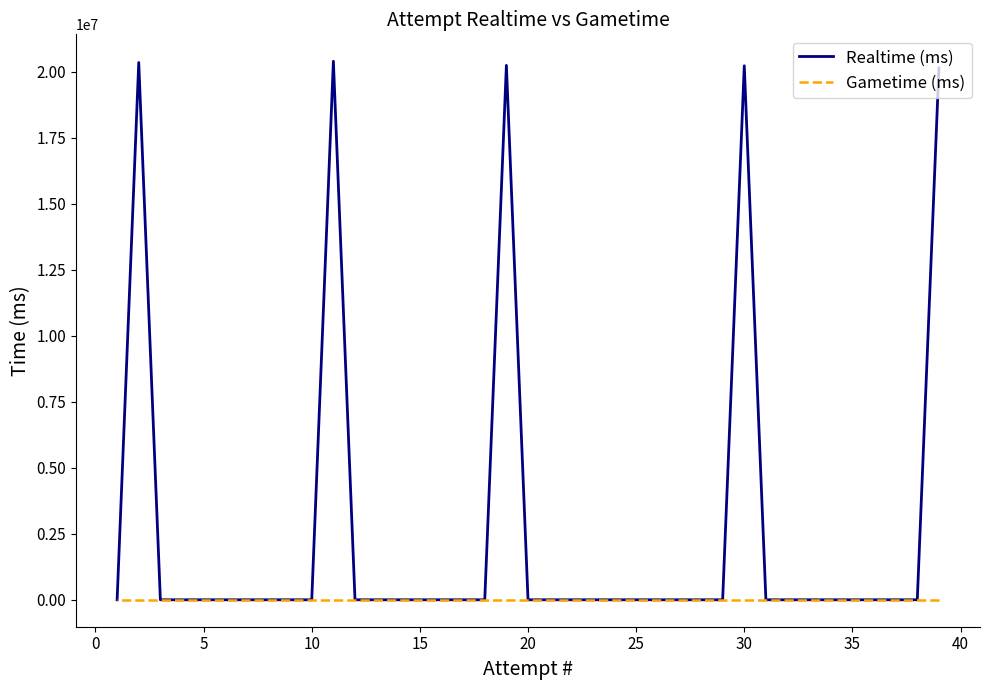

How many lines are shown in the chart?

2